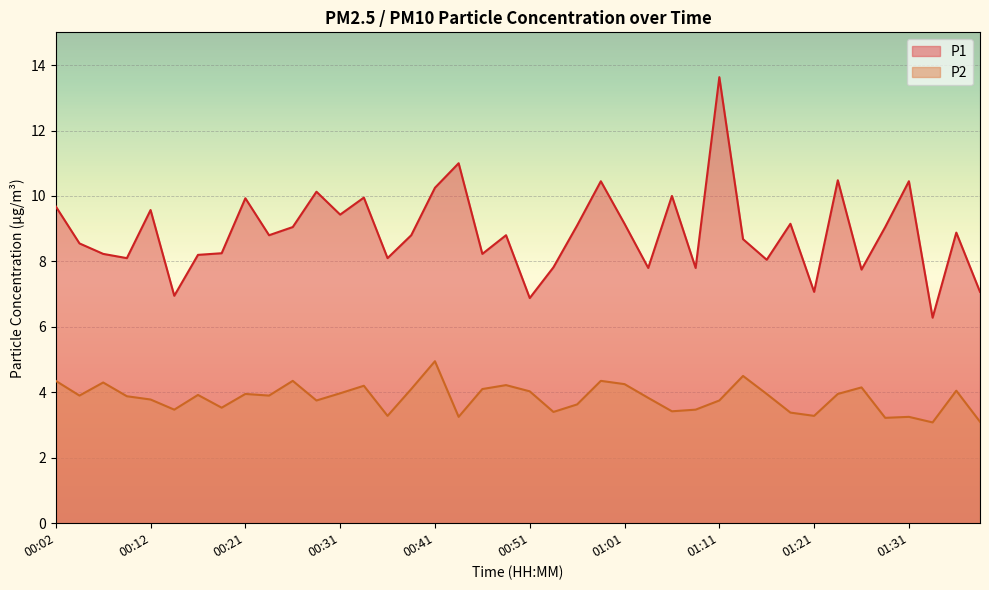

Which series has the largest total across all categories?

P1